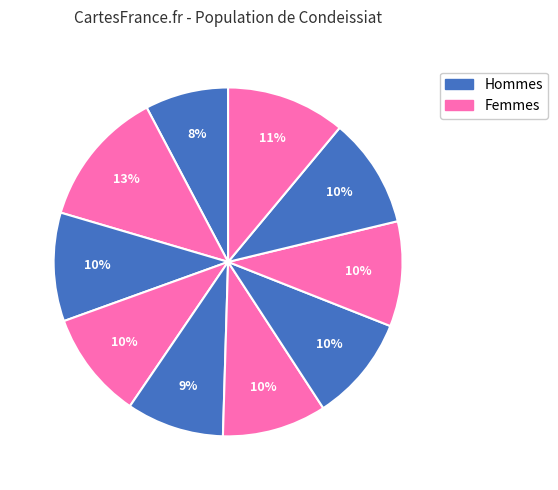

How many segments does this pie chart have?

10